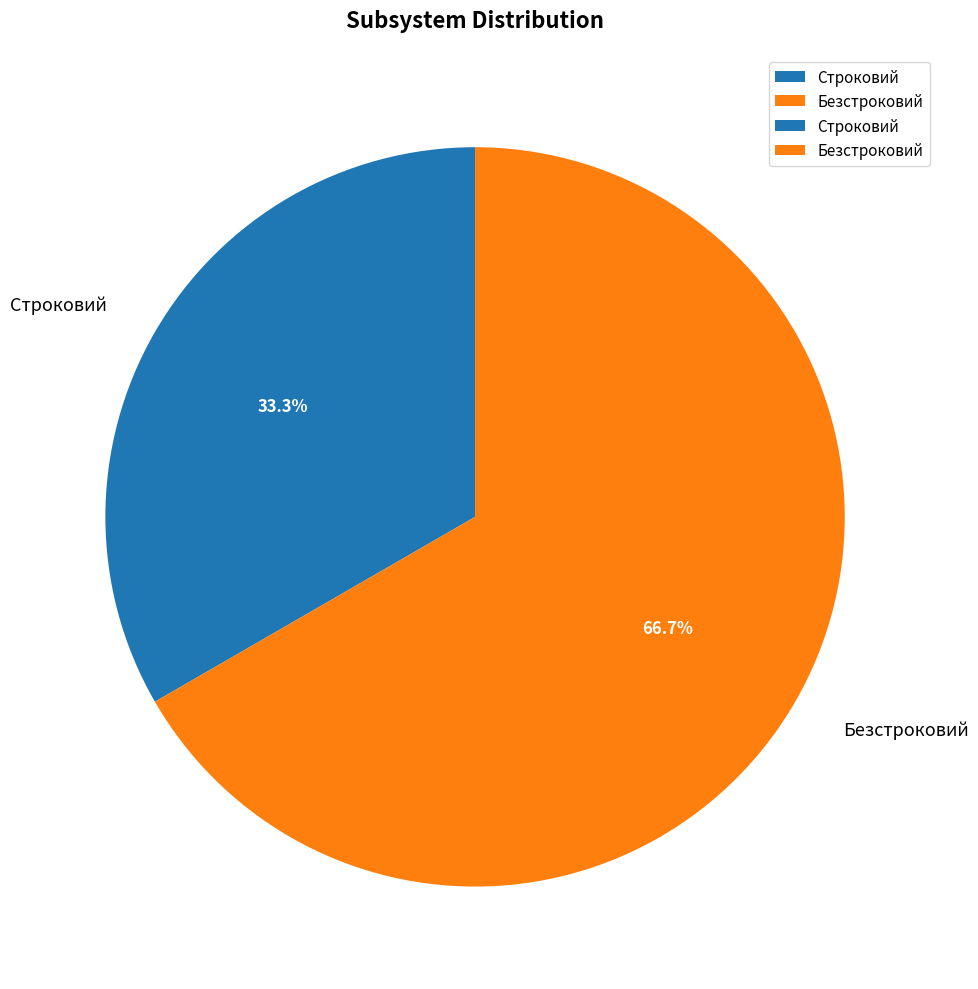

To the nearest percent, what is the combined percentage of Строковий and Безстроковий?

100%